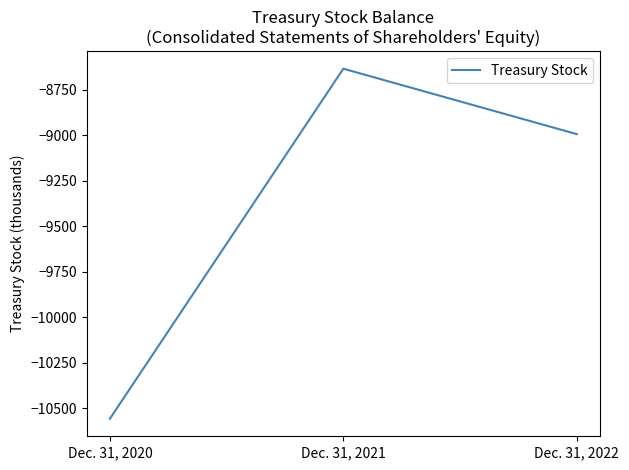

At which category does the chart reach its peak across all series?

Dec. 31, 2021